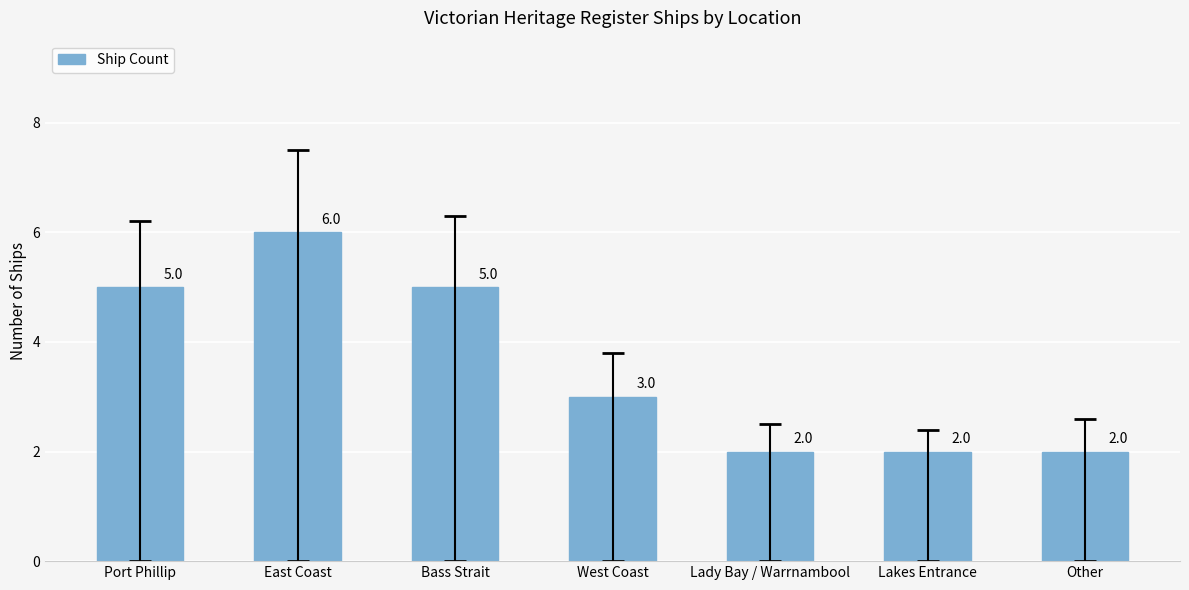

Reading right to left, list all the values displayed in this chart.

2	2	2	3	5	6	5